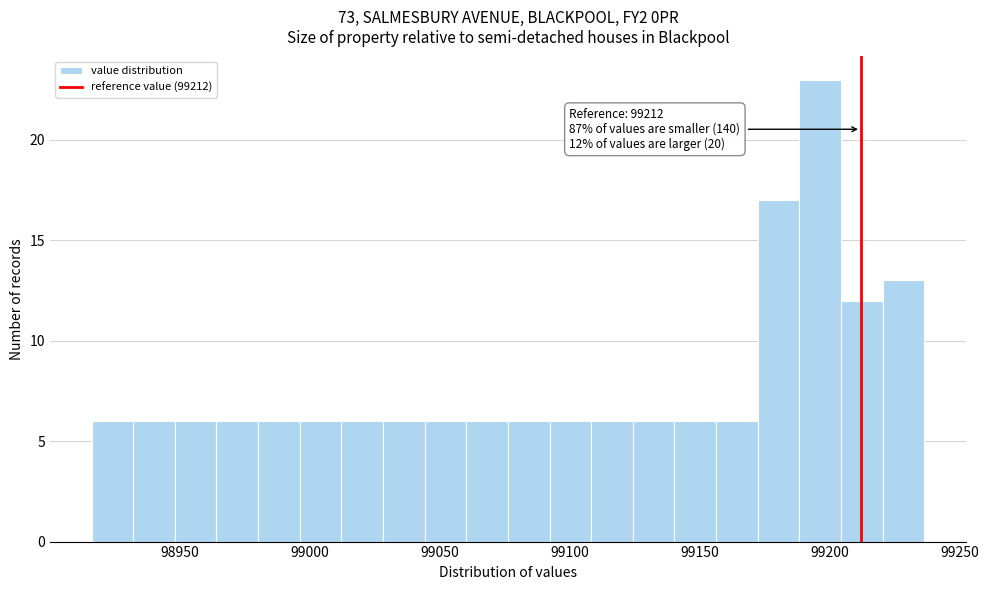

Read against the x-axis, roughly where is the centre of the tallest bar?

99195